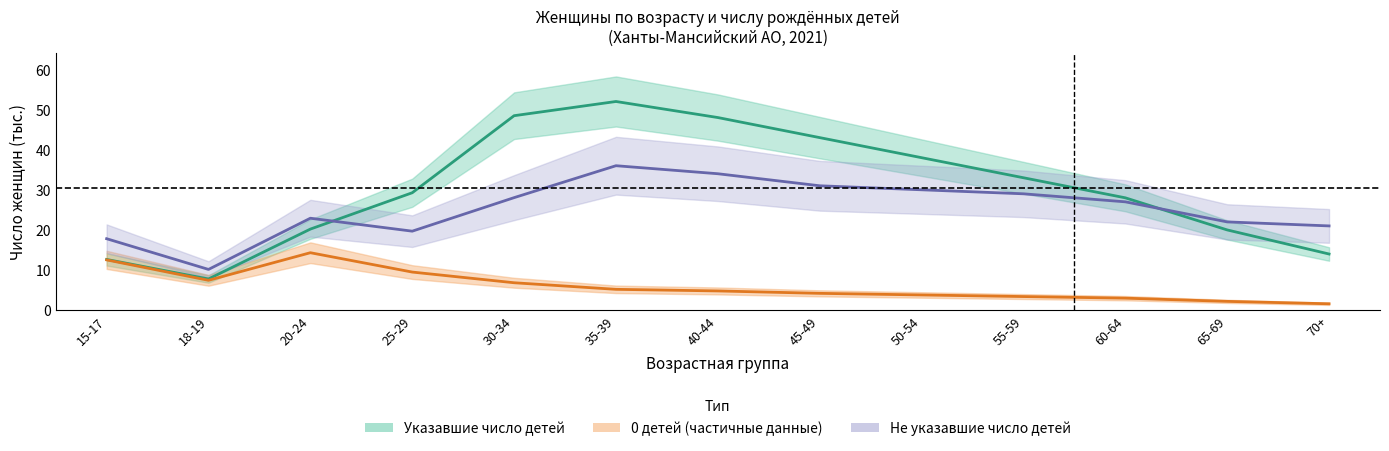

List the labels in order of Не указавшие число детей (среднее) value, largest first.

35-39, 40-44, 45-49, 50-54, 55-59, 30-34, 60-64, 20-24, 65-69, 70+, 25-29, 15-17, 18-19